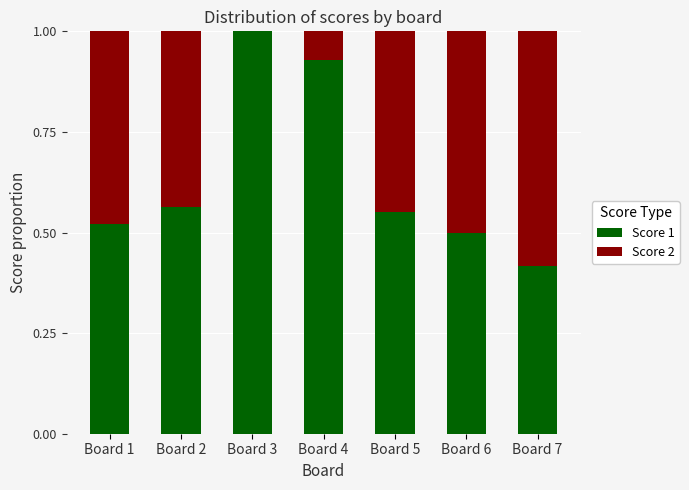

What is the sum of the Score 1 values at Board 5 and Board 3?

1.6